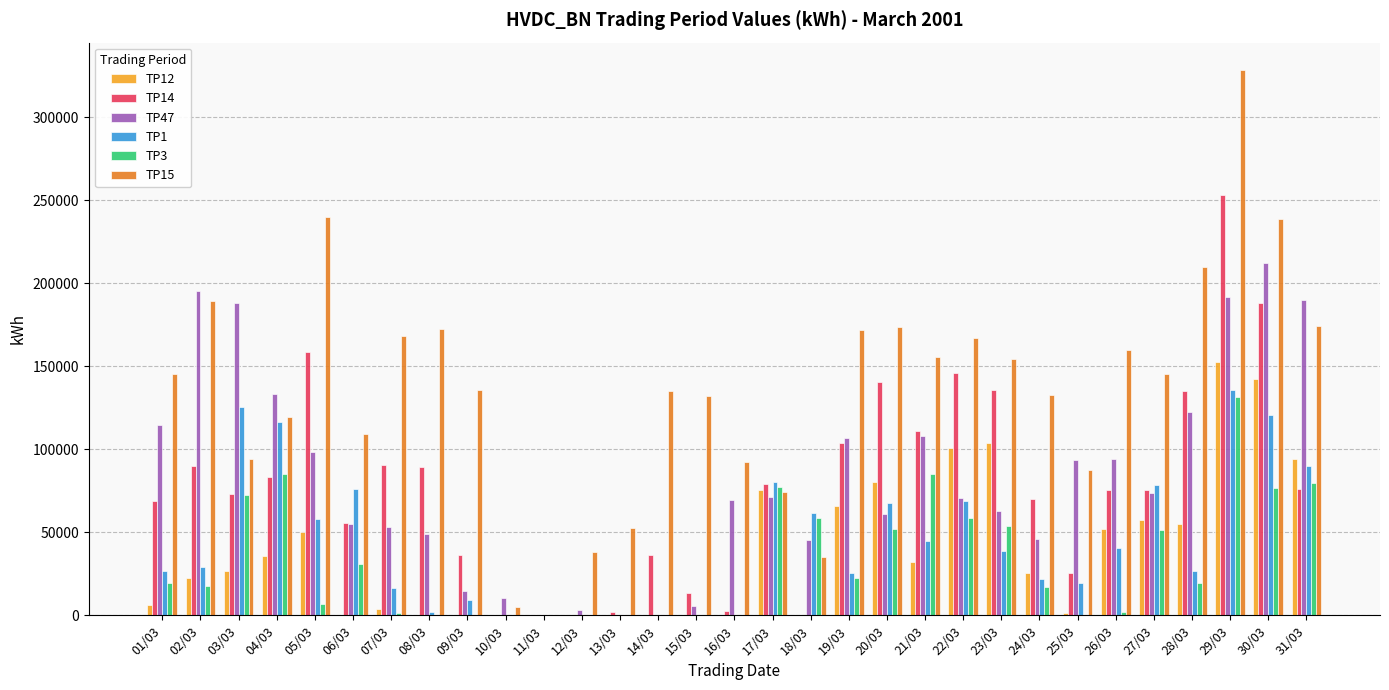

The value of TP1 at 25/03 is 19700. True or false?

True